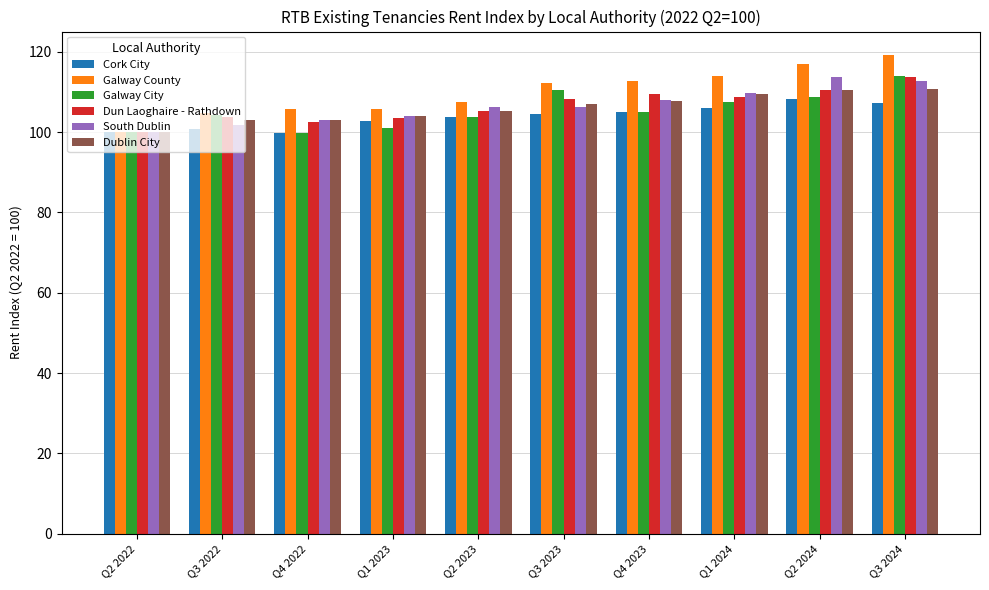

Which series has the largest range (max minus min)?

Galway County